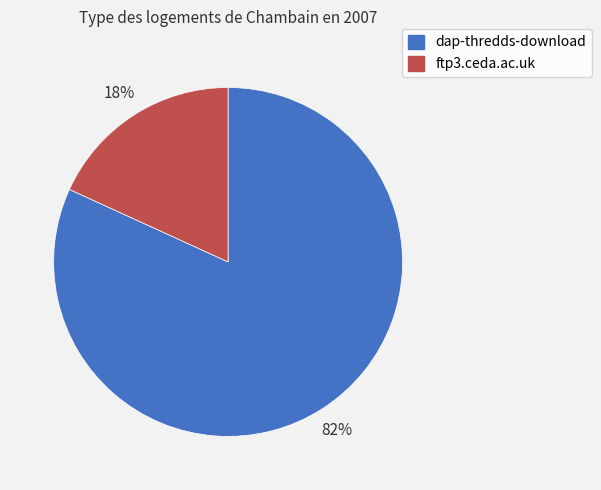

To the nearest percent, what is the difference between the largest and smallest slice percentages?

64%